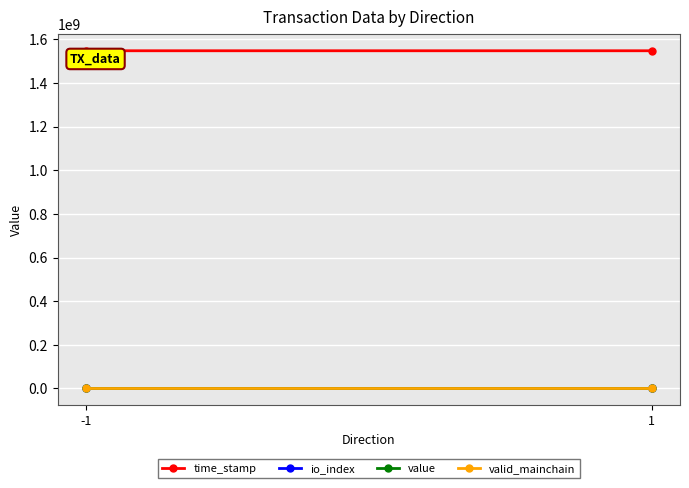

How many data points does each series have?

2